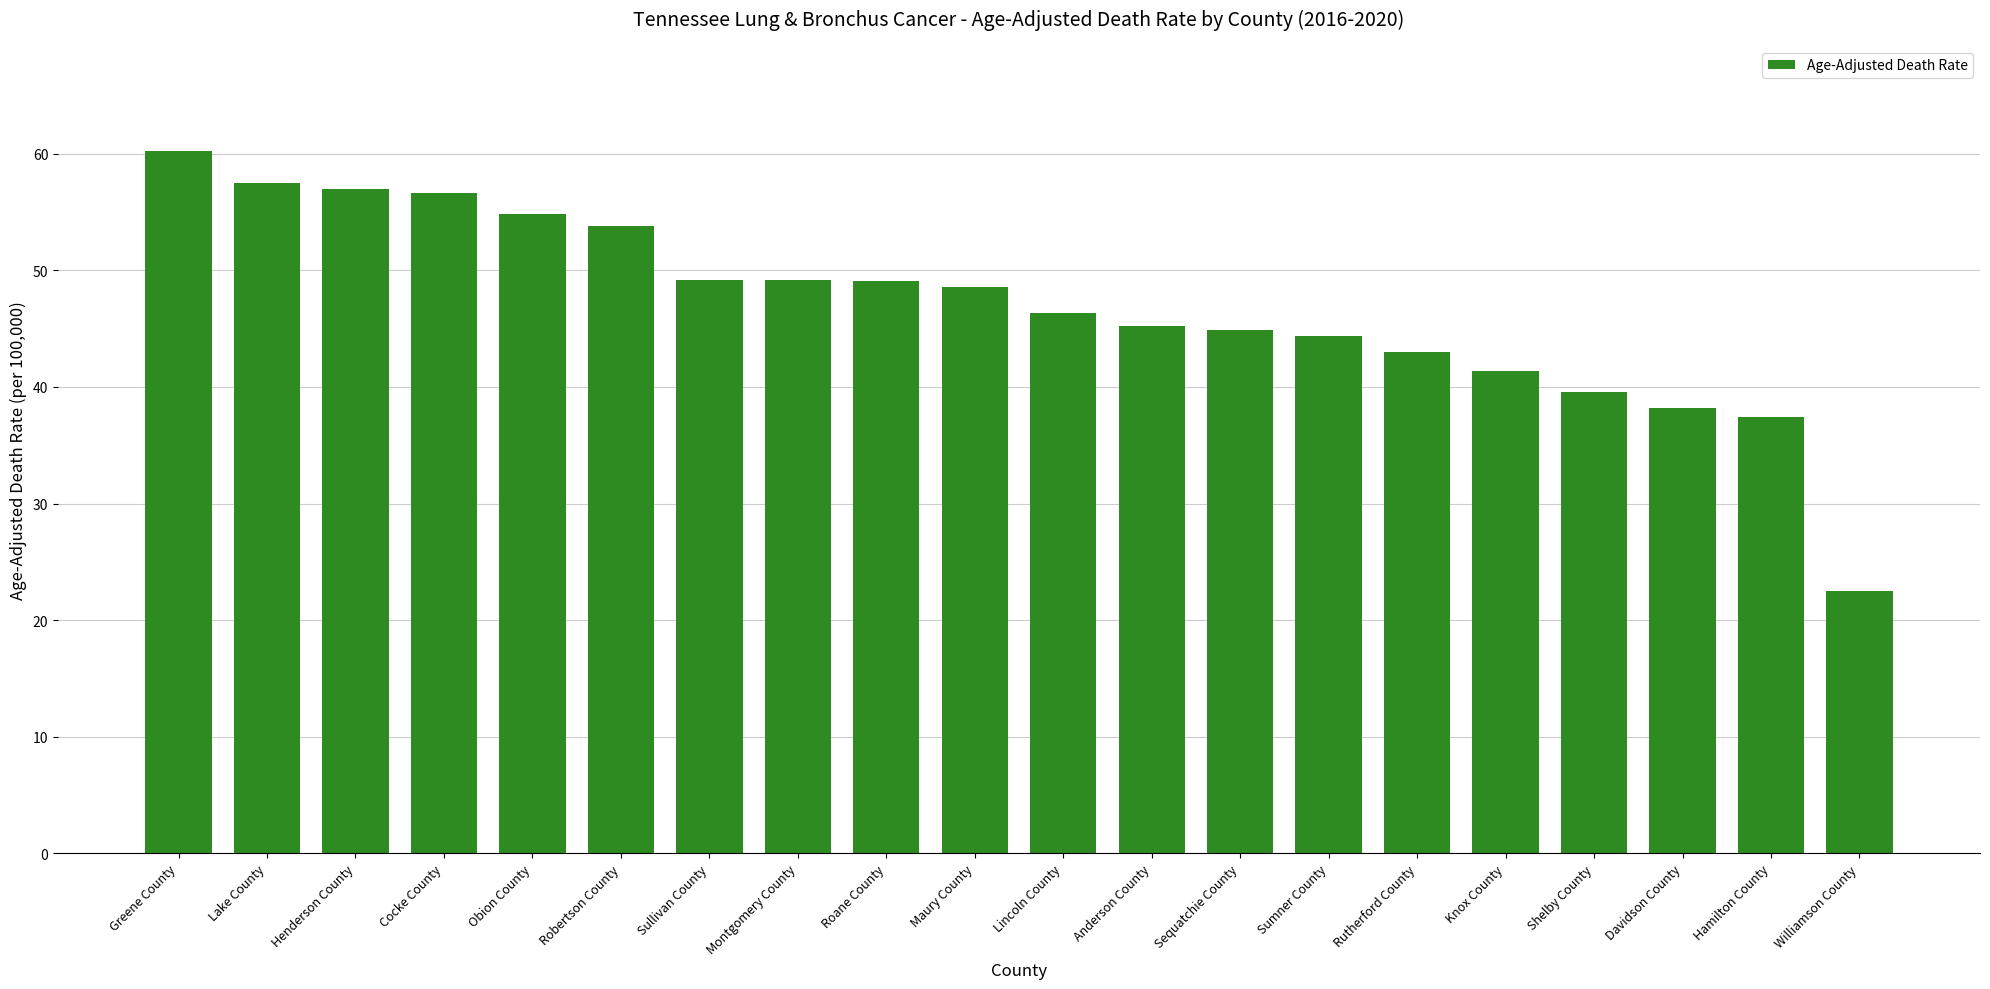

Read the value at Robertson County.

53.8